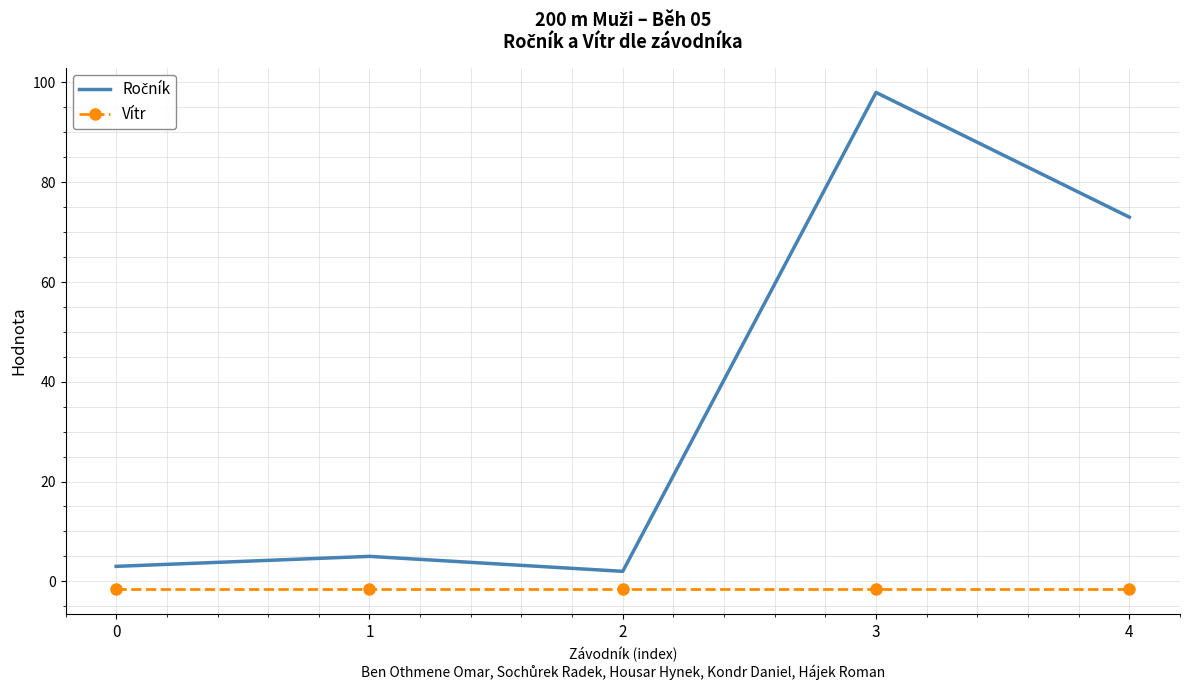

What is the smallest value displayed?

-1.6